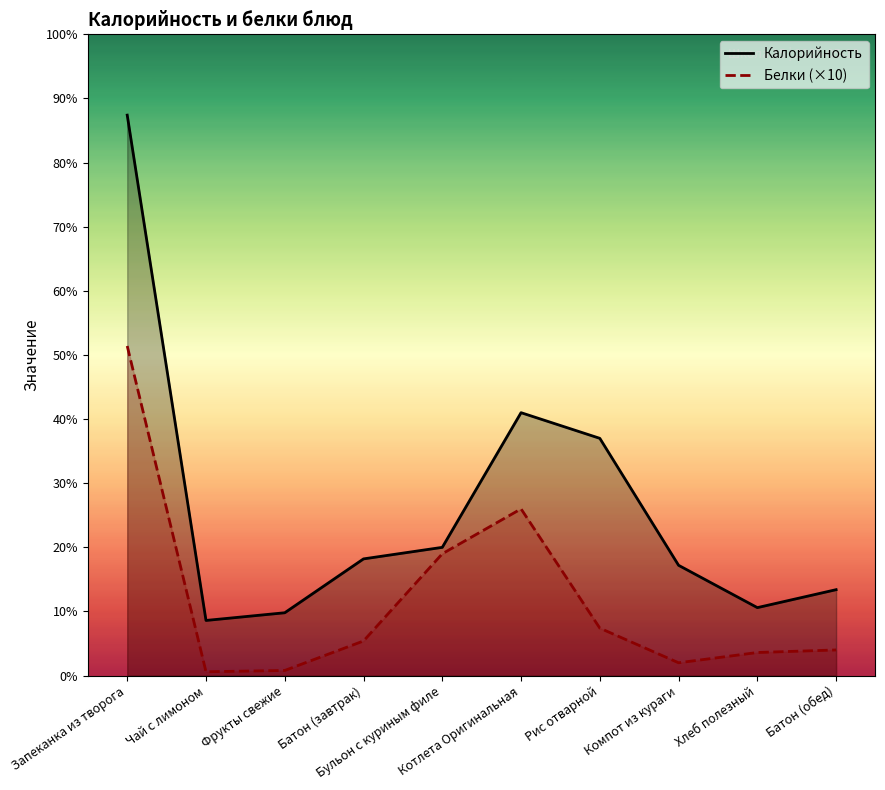

How many data points in Калорийность are above 91?

4